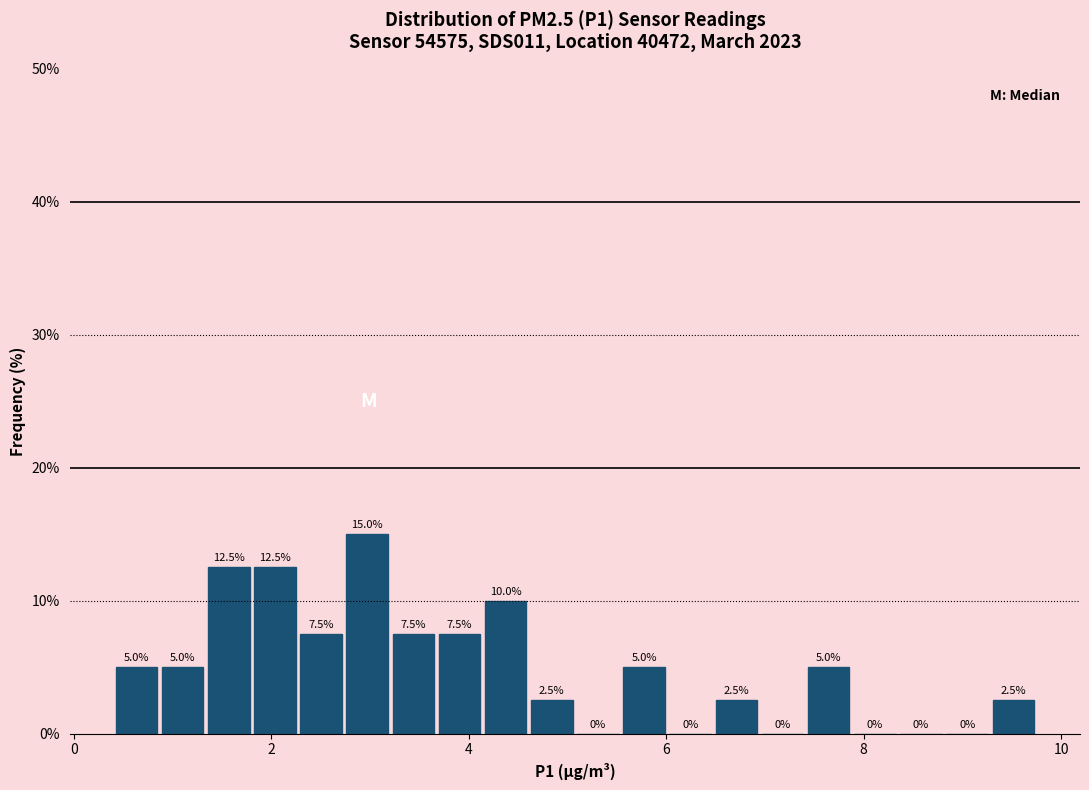

Around what value on the x-axis is the tallest bar? Give the approximate position of its centre, as read against the axis.

3.0